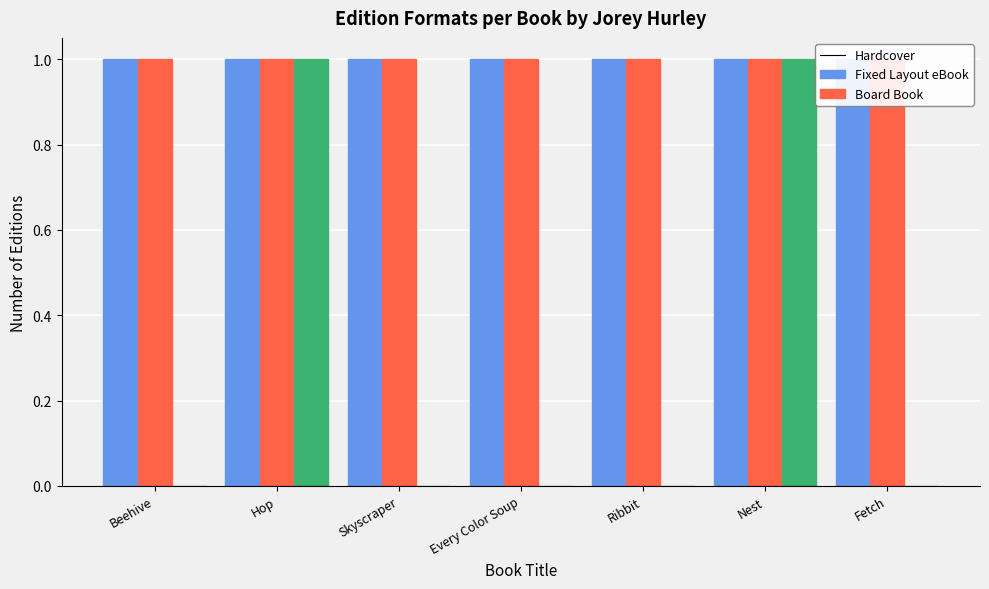

At how many categories does at least one series exceed 0?

7